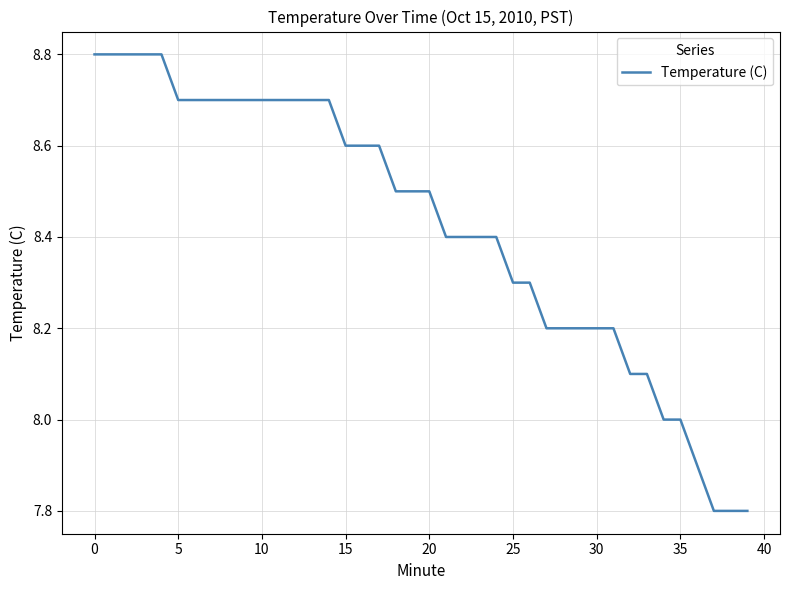

What is the smallest value displayed?

7.8